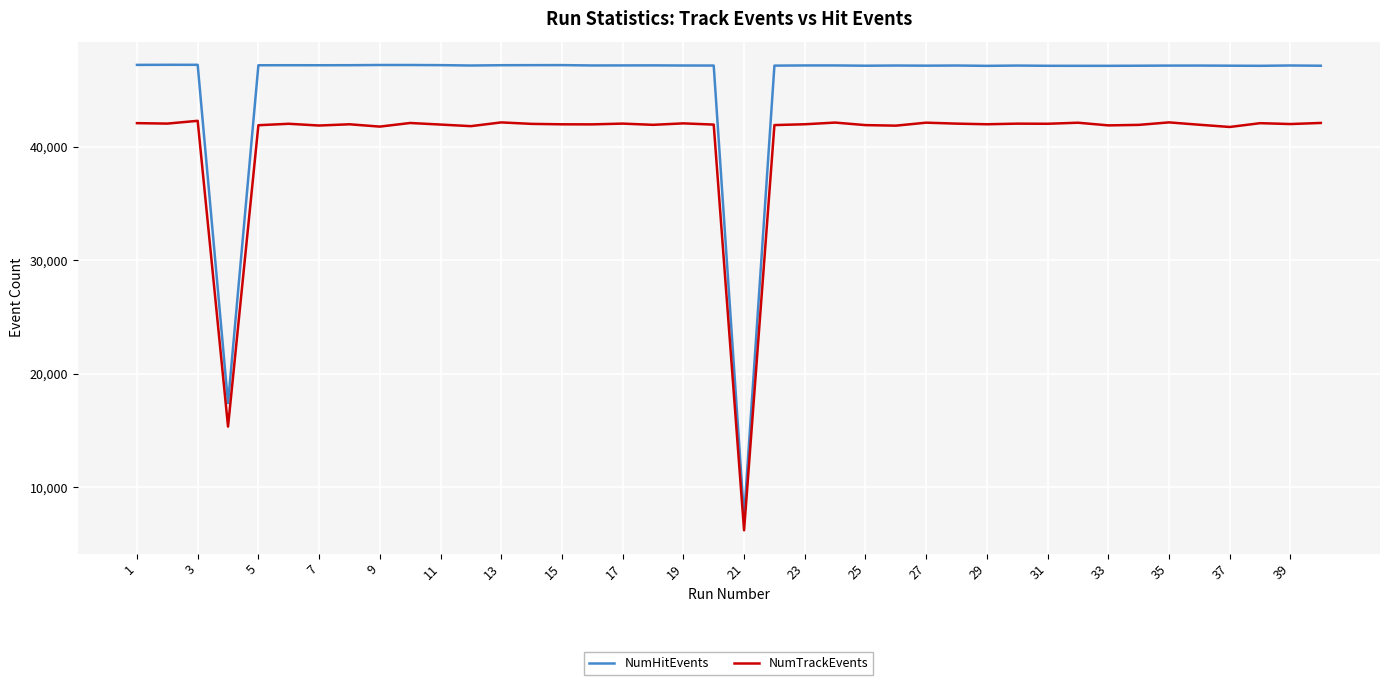

True or false: NumTrackEvents and NumHitEvents cross at least once.

False